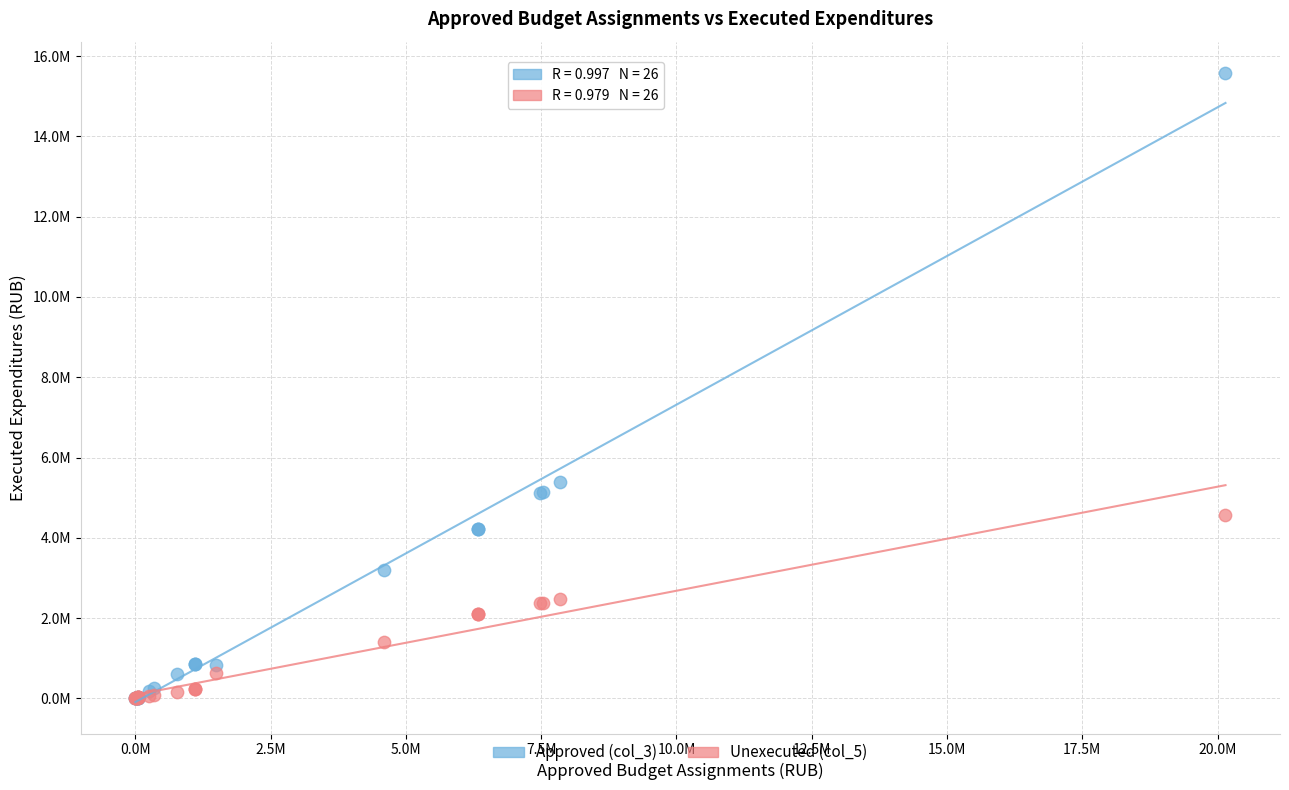

Which series contains the highest Y value?

Approved (col_3)